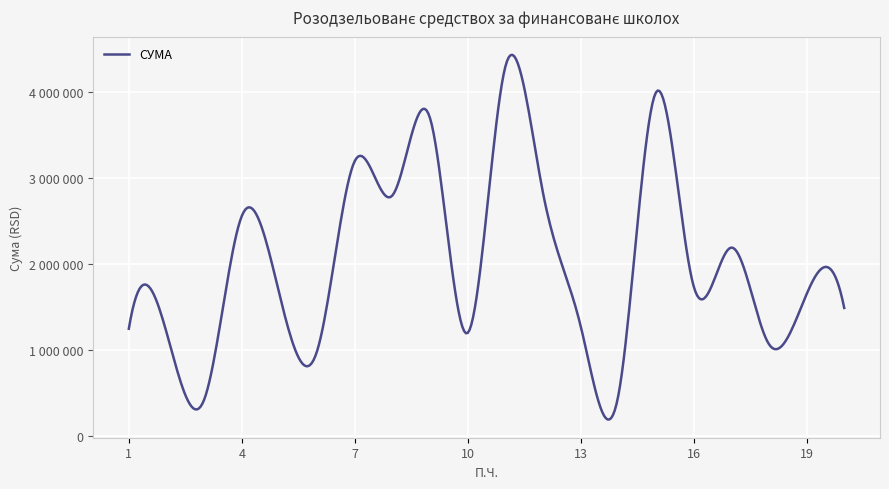

Is this an area chart (filled region under the line)?

No